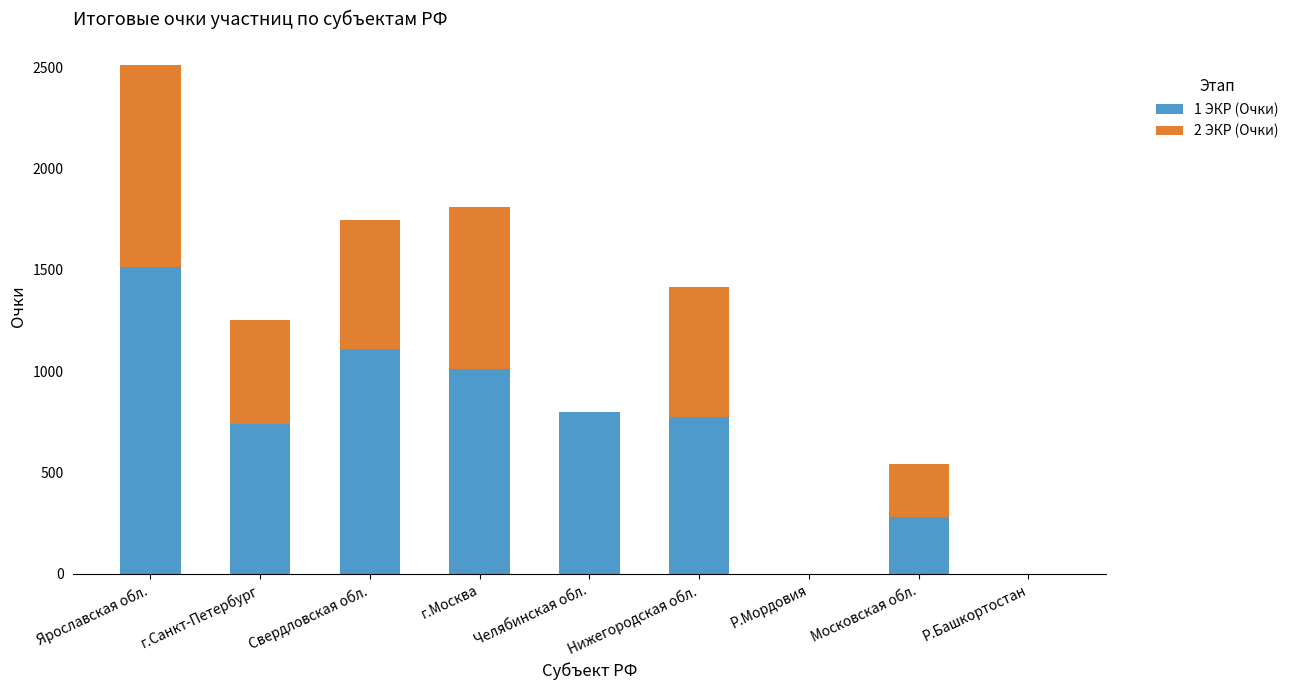

At which category is the sum across all series the highest?

Ярославская обл.